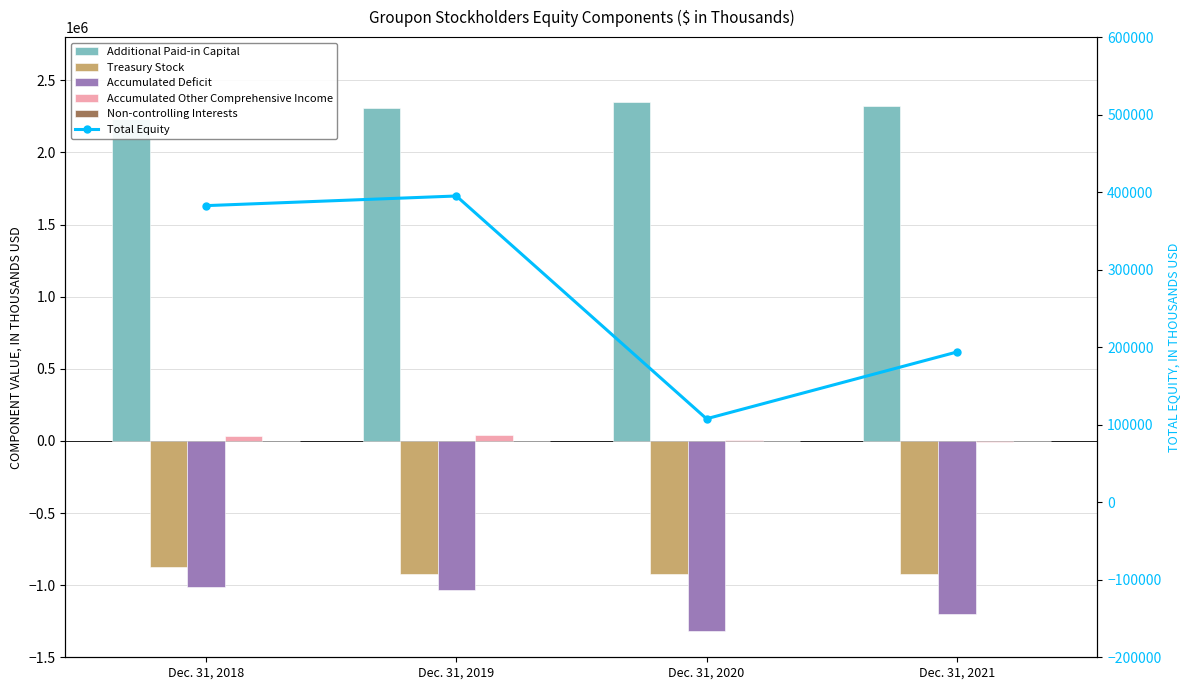

What is the value of the Accumulated Deficit bar at the 3rd from the left?

-1320886